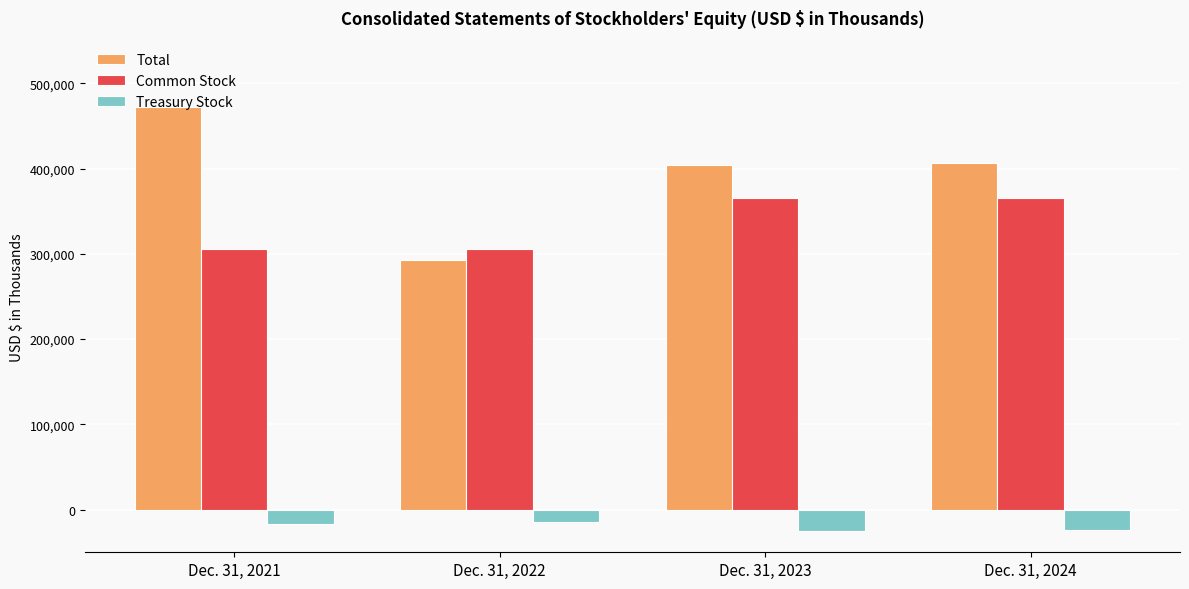

List the series in order of their peak value, lowest first.

Treasury Stock, Common Stock, Total